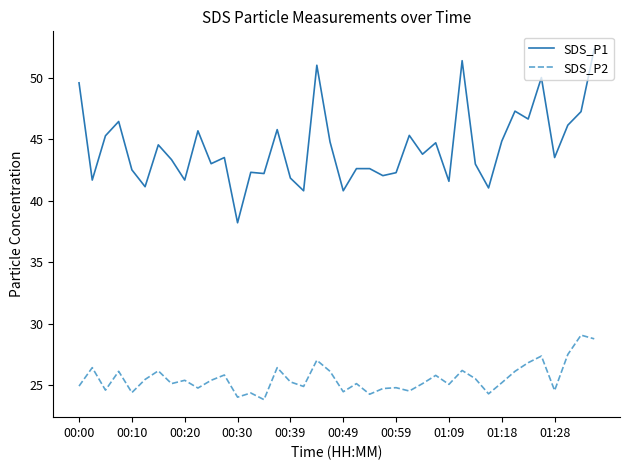

What is the greatest value displayed?

52.3